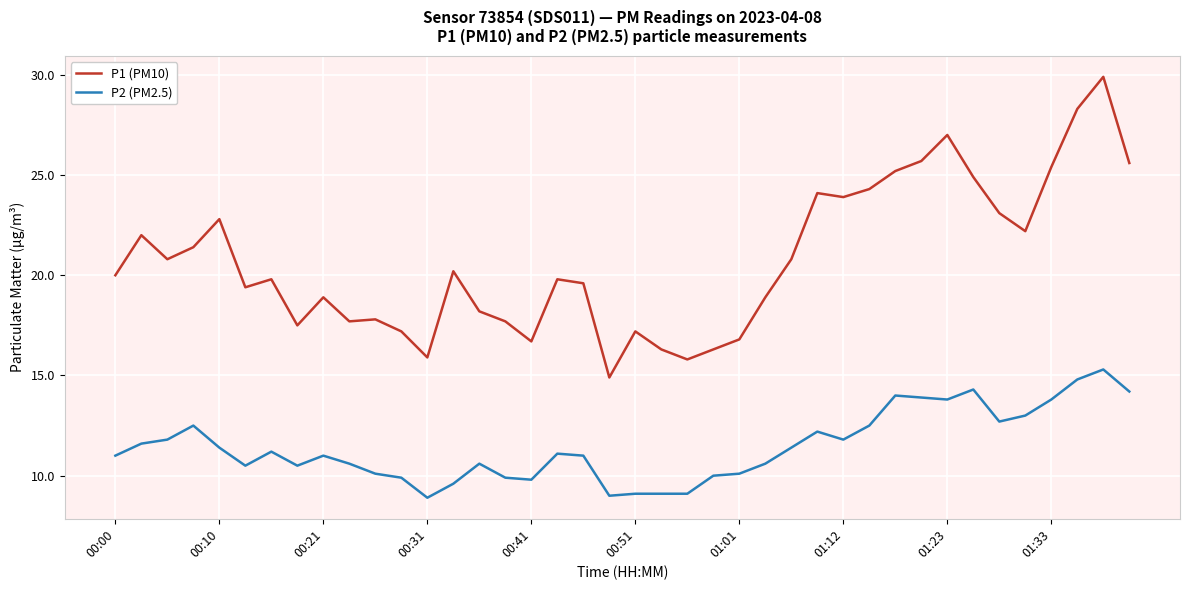

What is the minimum value shown in the chart?

8.9